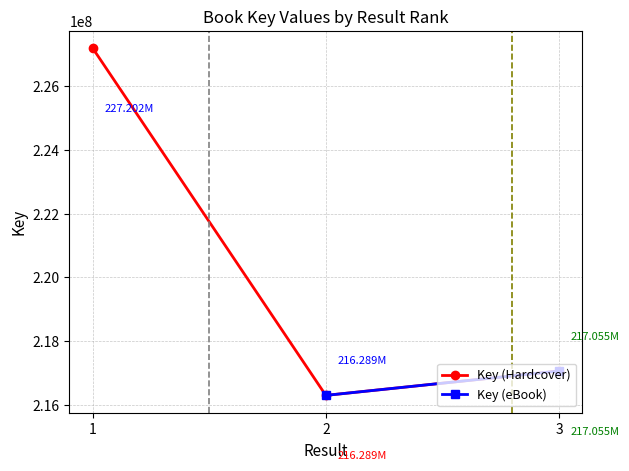

Reading left to right, extract all data points from this chart.

227202498	216289166	217055421